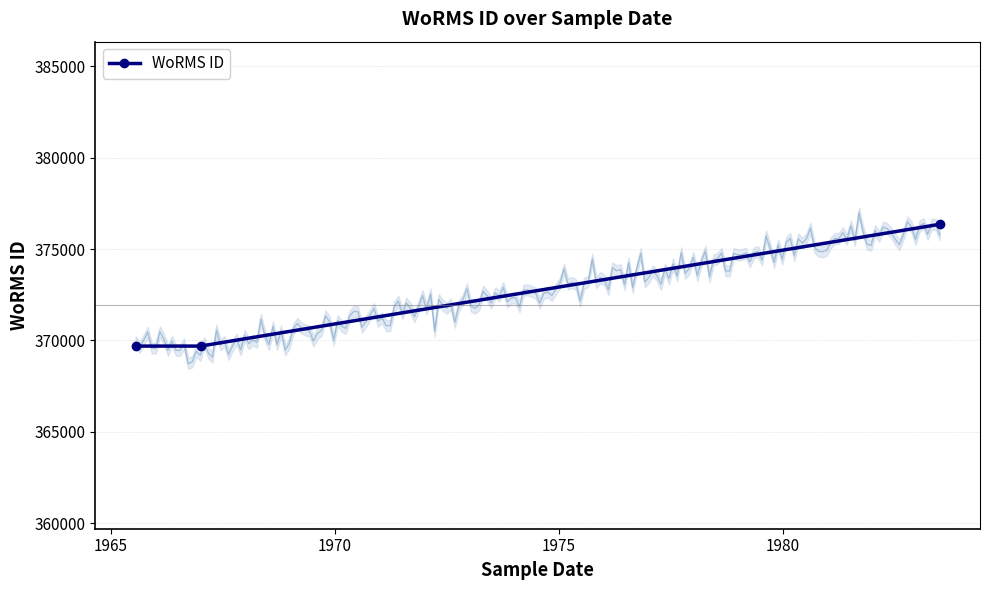

What is the value of the WoRMS ID point at the 2nd from the left?

369688